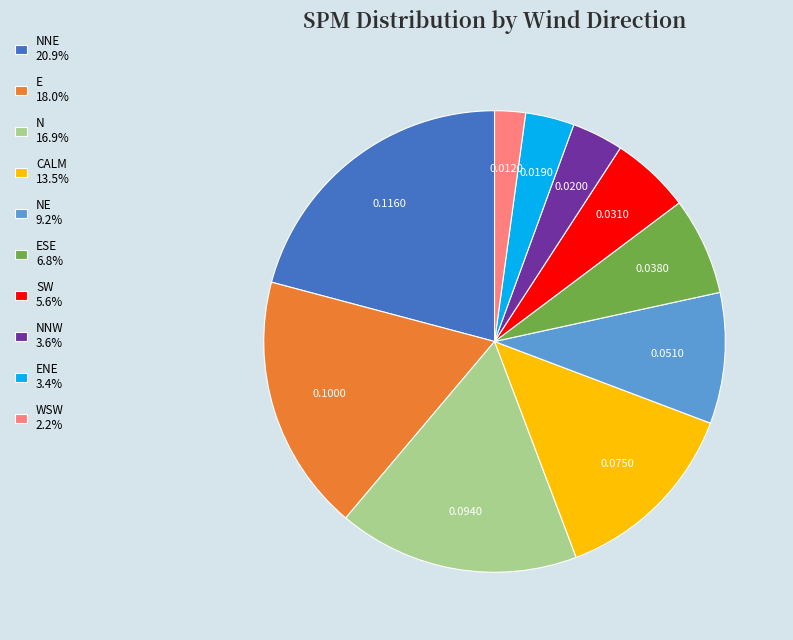

Count the number of slices in the pie.

10